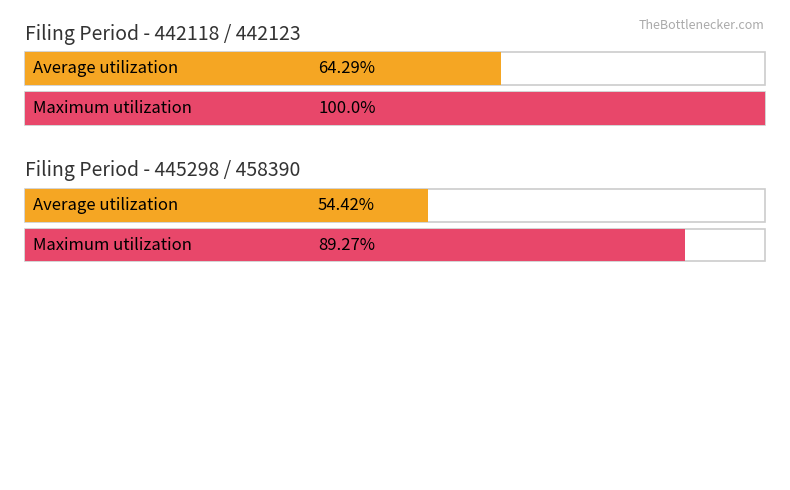

Between 445298 and 445298, which is larger?

445298